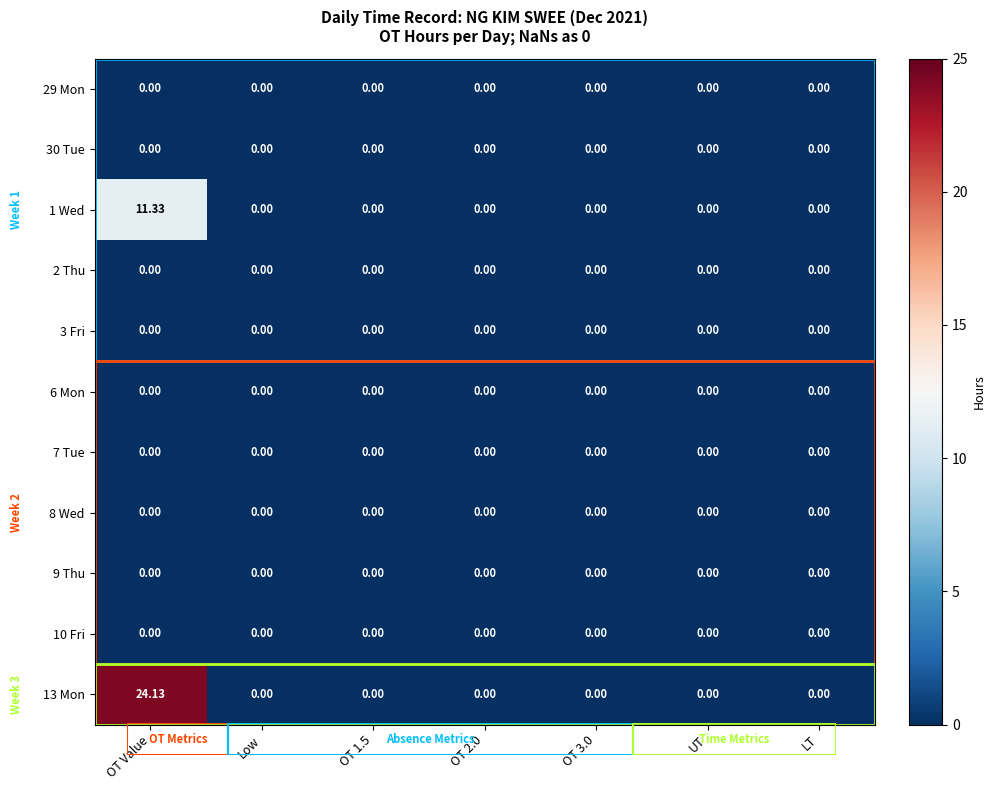

At which category is the sum across all series the highest?

OT Value